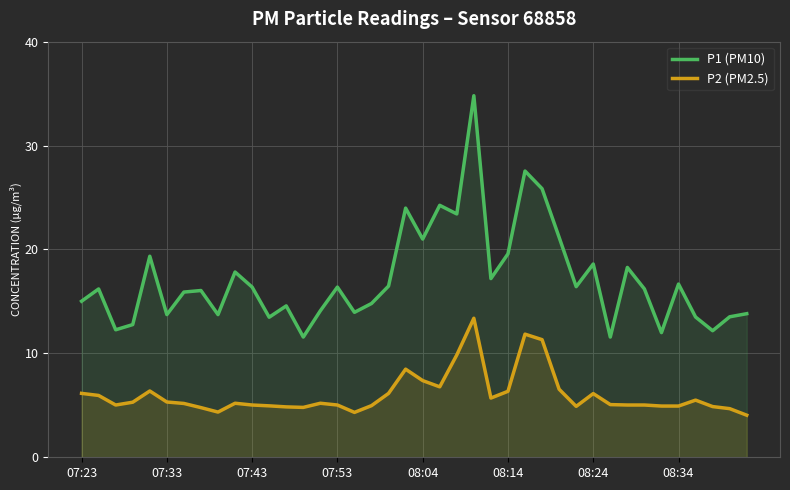

What are all the series names shown in the legend?

P1 (PM10), P2 (PM2.5)